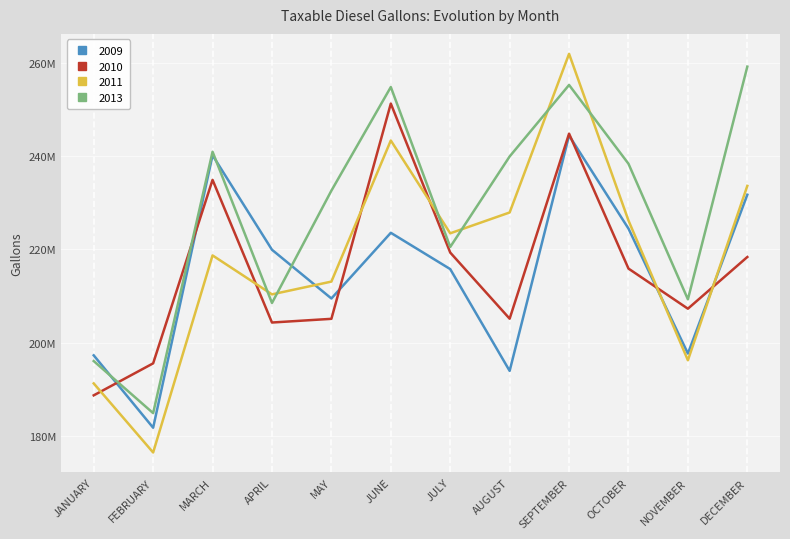

Reading left to right, extract all data points from this chart.

2009: JANUARY=197283143	FEBRUARY=181765826	MARCH=240173563	APRIL=219920756	MAY=209471285	JUNE=223555180	JULY=215772974	AUGUST=193949828	SEPTEMBER=244412169	OCTOBER=224450417	NOVEMBER=197664779	DECEMBER=231720029
2010: JANUARY=188705030	FEBRUARY=195563666	MARCH=234903120	APRIL=204318970	MAY=205110704	JUNE=251256188	JULY=219318120	AUGUST=205138797	SEPTEMBER=244810944	OCTOBER=215881238	NOVEMBER=207283073	DECEMBER=218365238
2011: JANUARY=191265324	FEBRUARY=176452952	MARCH=218708007	APRIL=210355533	MAY=213094669	JUNE=243344006	JULY=223447912	AUGUST=227911450	SEPTEMBER=261926745	OCTOBER=226187671	NOVEMBER=196225303	DECEMBER=233614553
2013: JANUARY=196055634	FEBRUARY=184893748	MARCH=240932088	APRIL=208511279	MAY=232587197	JUNE=254803659	JULY=220516843	AUGUST=239921789	SEPTEMBER=255249242	OCTOBER=238359920	NOVEMBER=209293623	DECEMBER=259180630